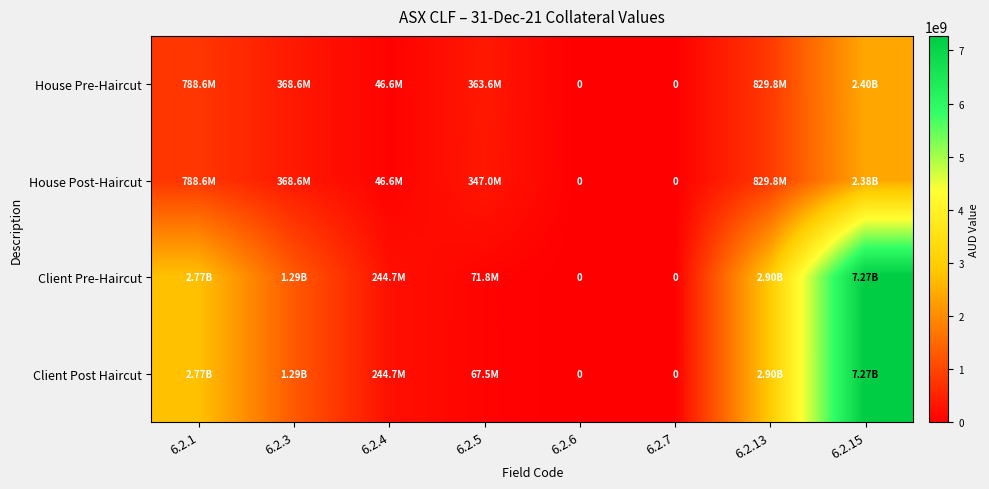

The value of Client Post Haircut at 6.2.6 is 0. True or false?

True